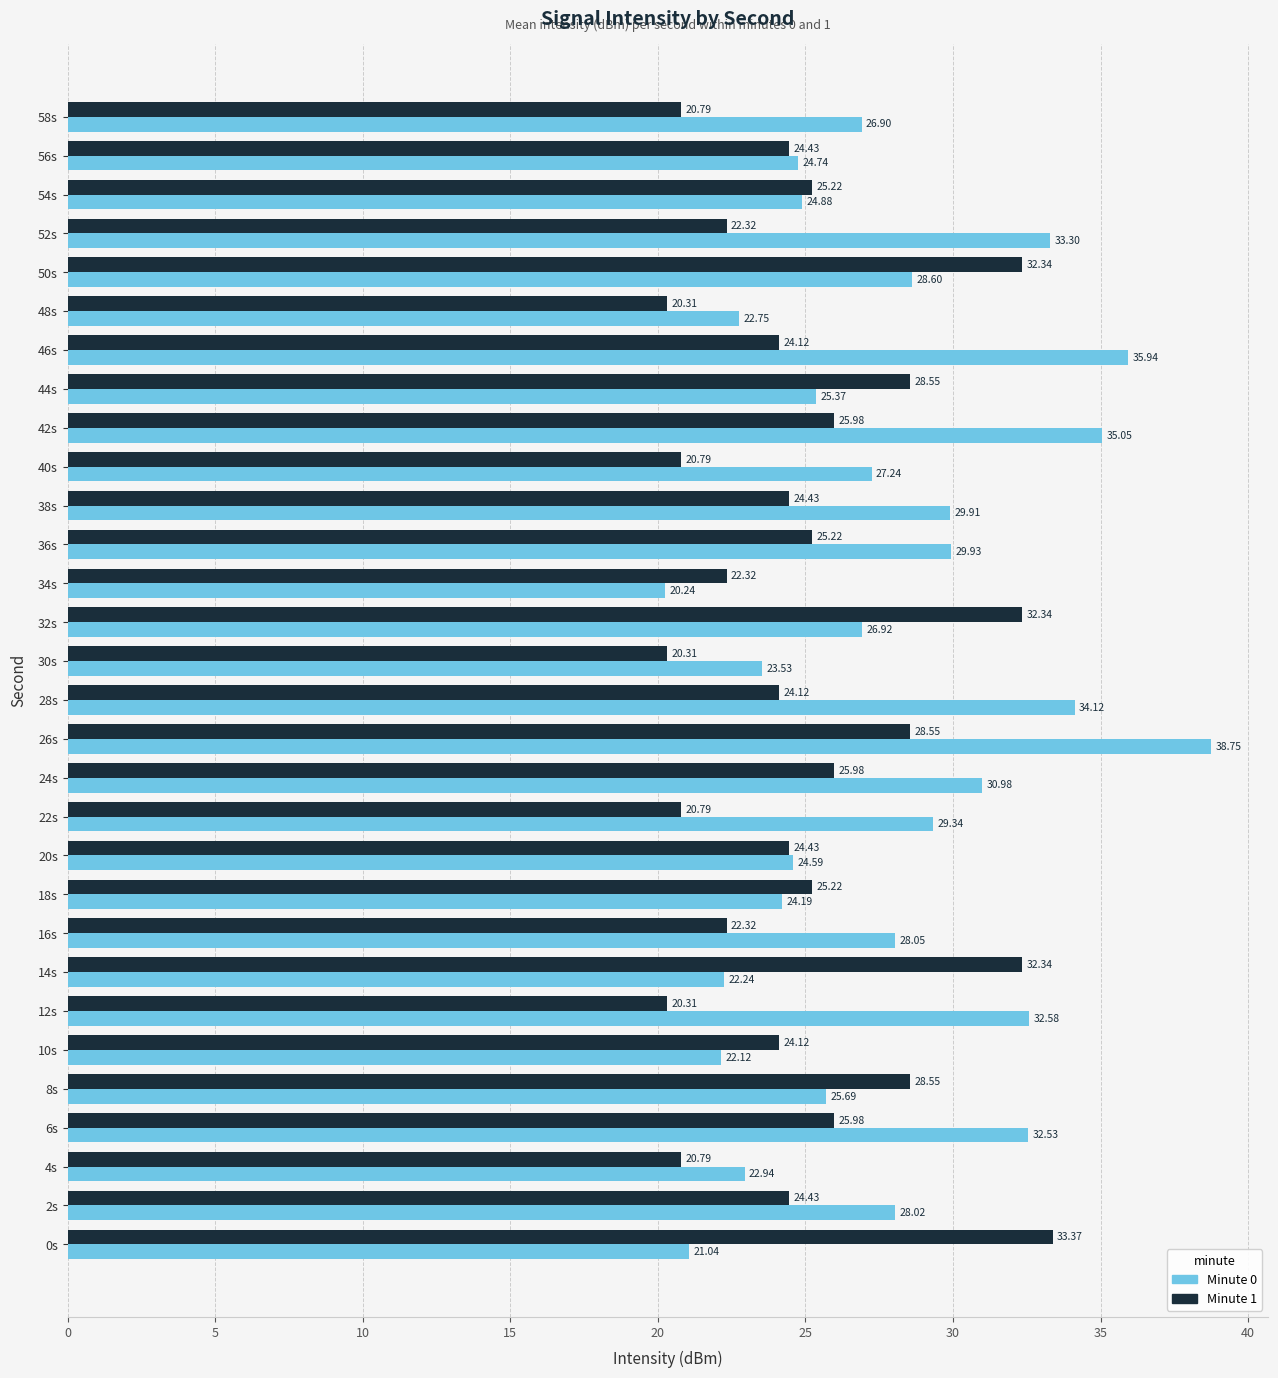

Which series has the largest range (max minus min)?

Minute 0